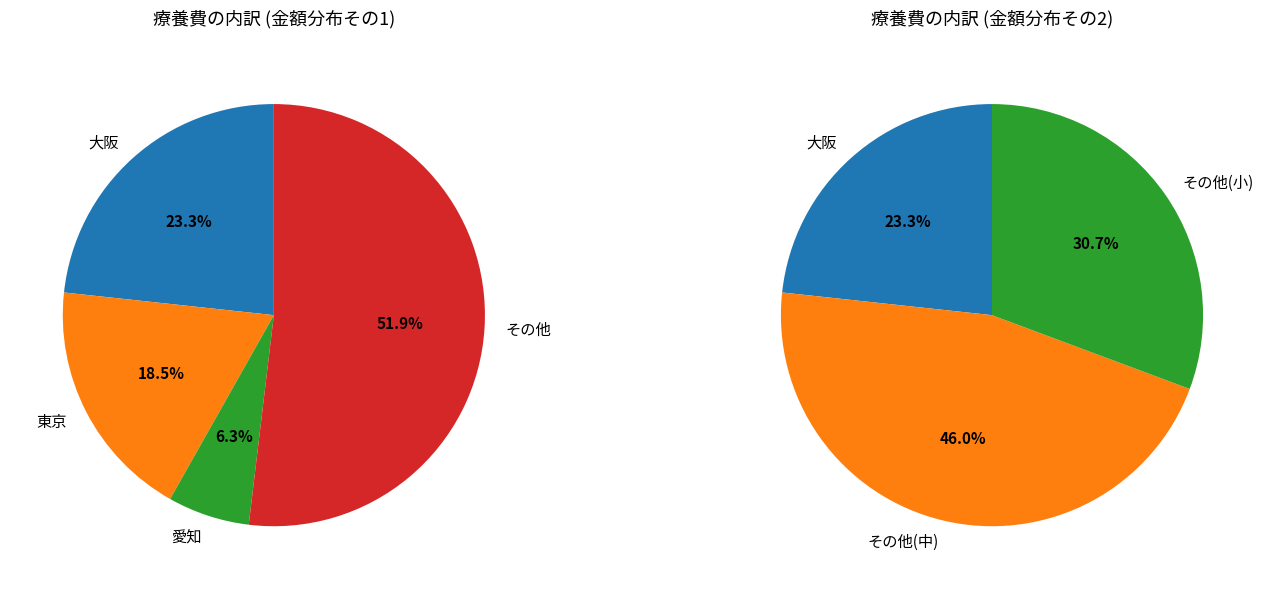

What percentage is the 福井 slice, to the nearest percent?

1%